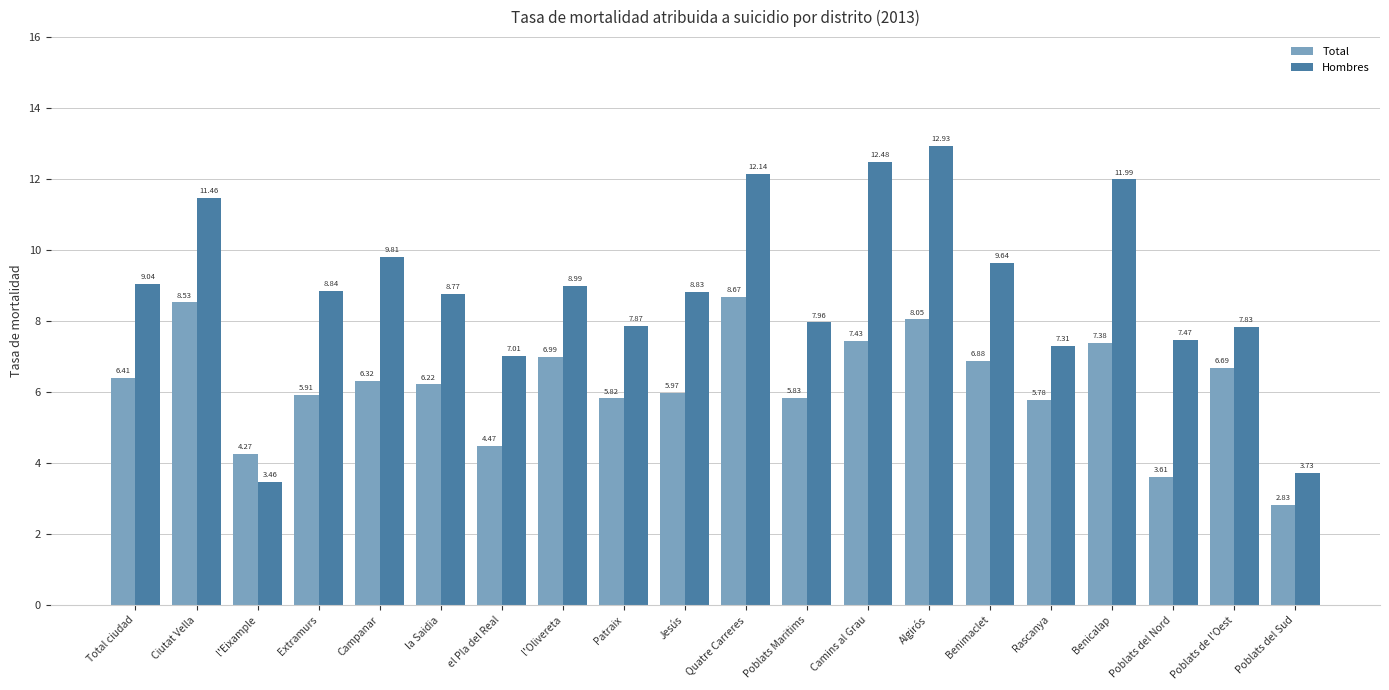

Which series has the widest spread of values?

Hombres